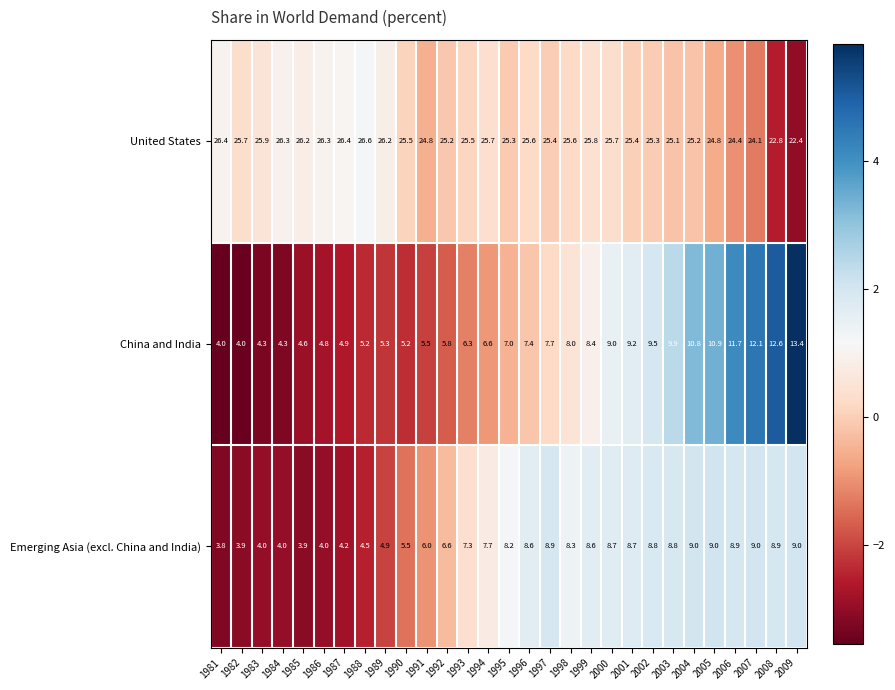

What is the maximum value for Emerging Asia (excl. China and India)?

9.0